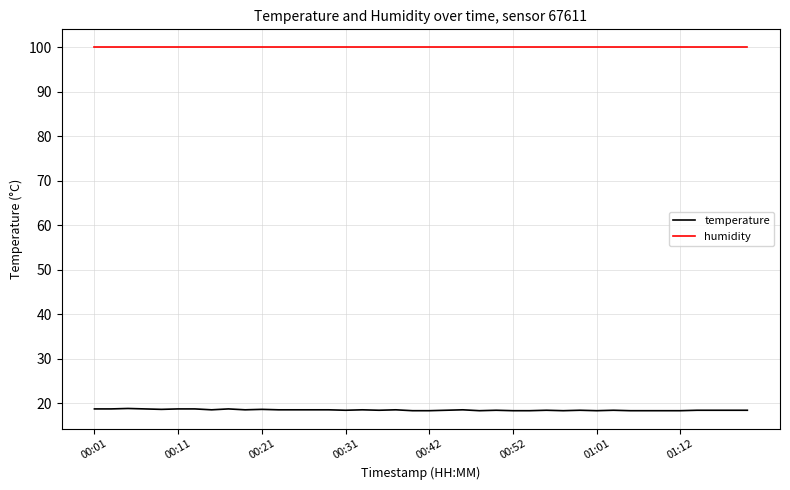

Which series has the largest total across all categories?

humidity